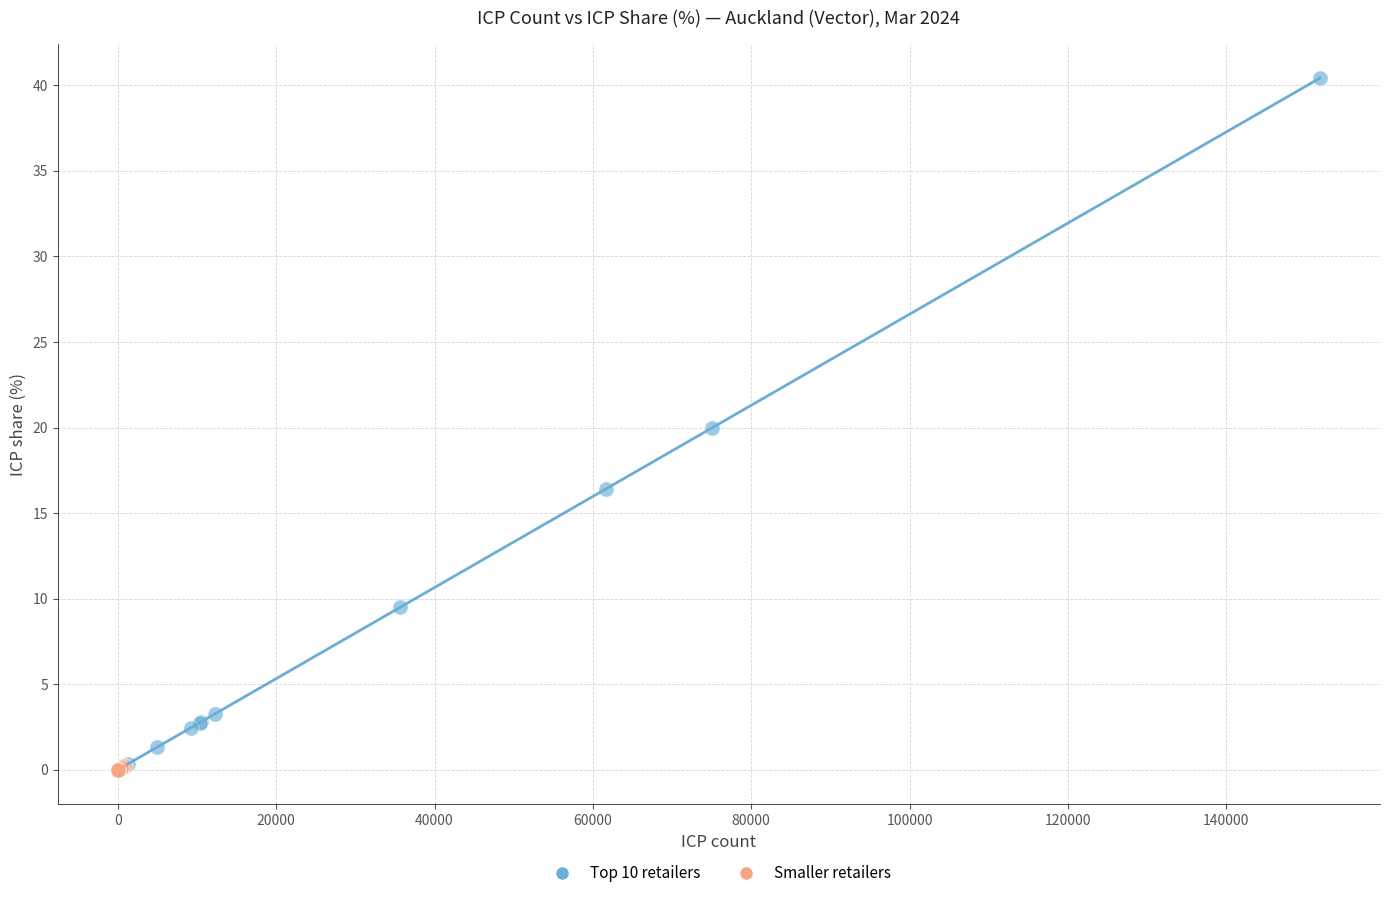

Which series has the largest Y range (max minus min)?

Top 10 retailers